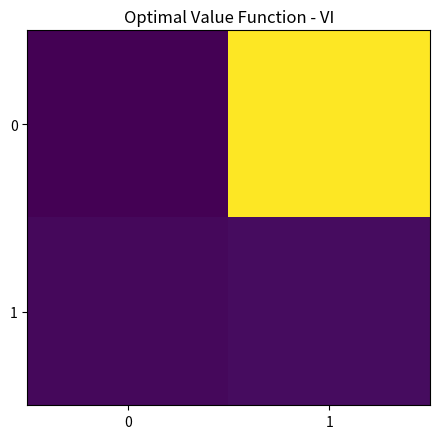

Reading right to left, list all the values displayed in this chart.

0: 1=86	0=-1
1: 1=2	0=1